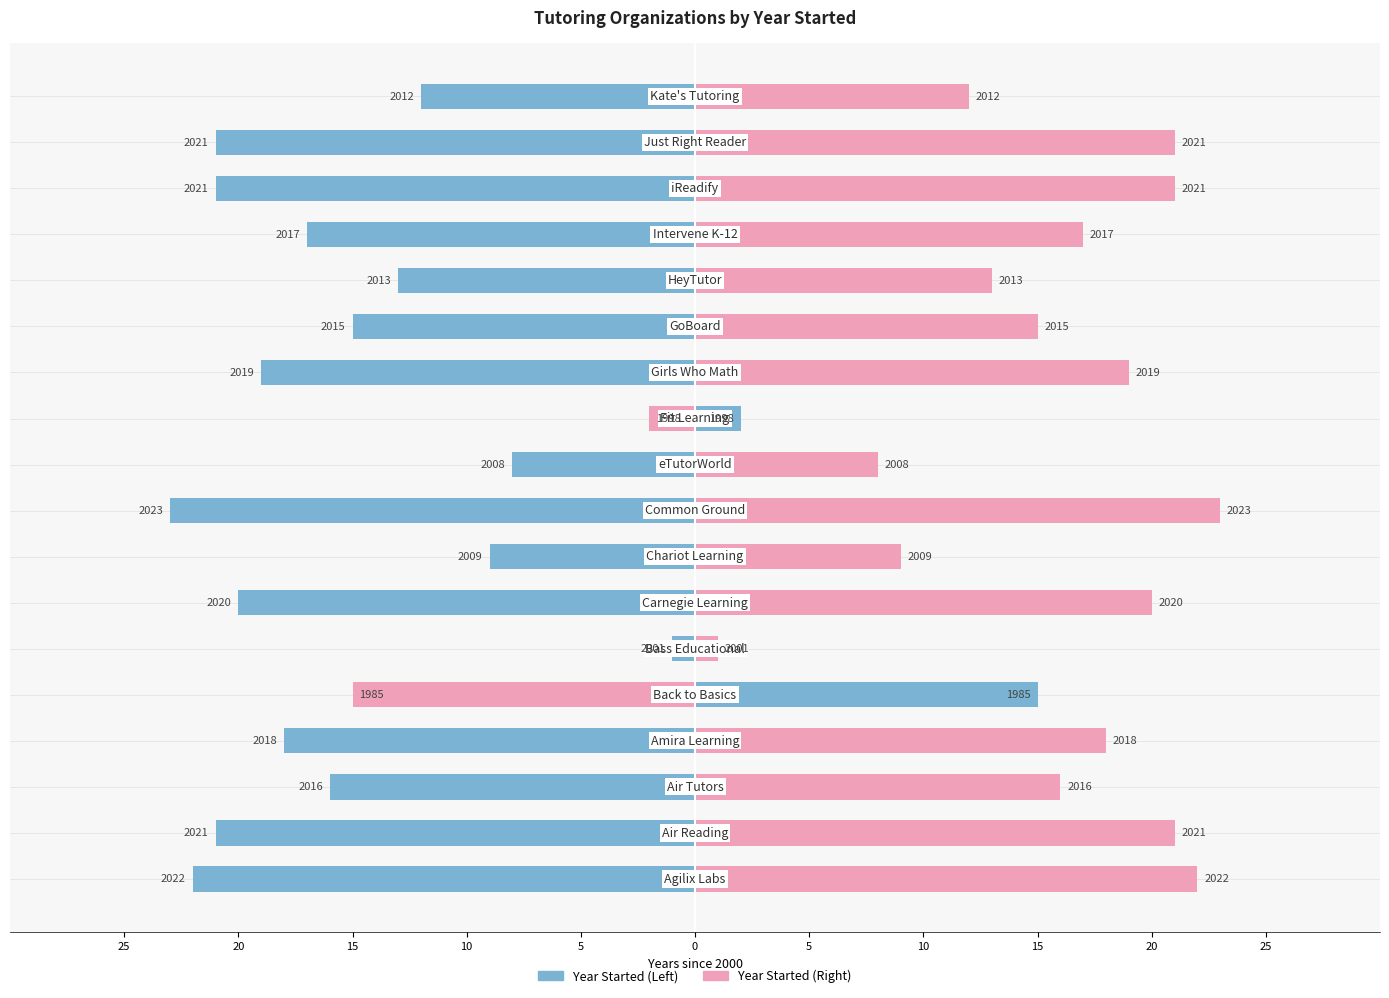

What is the difference between the maximum and minimum values in the Year Started (right) series?

38